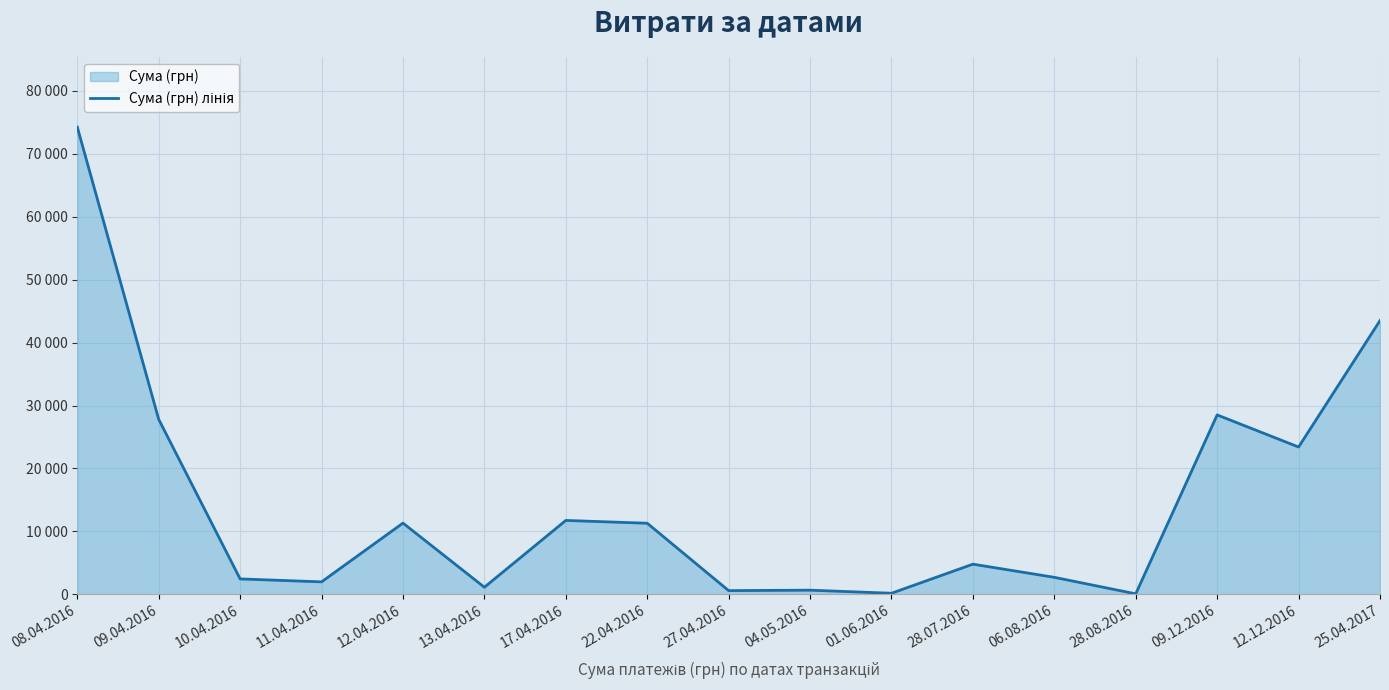

Is it true that the value at 28.08.2016 is 84.5?

True